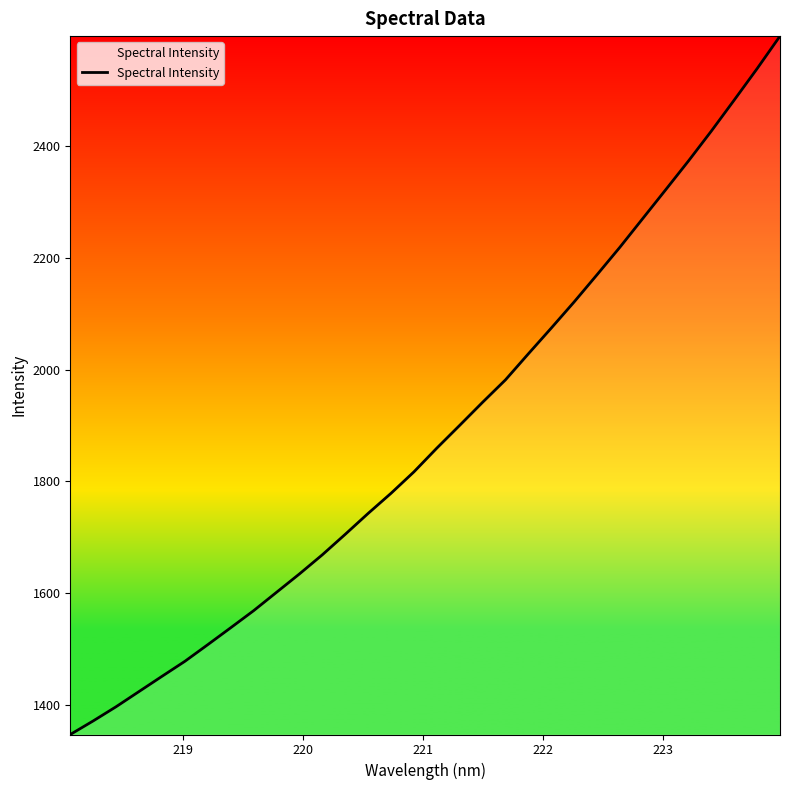

What is the minimum value shown in the chart?

1347.9